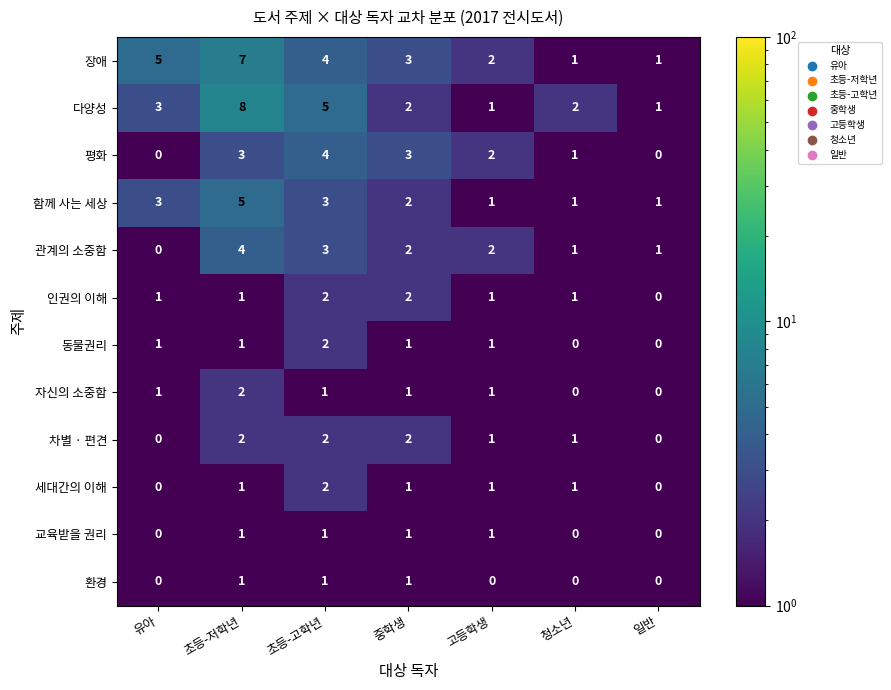

How many 차별 · 편견 values are between 0 and 2?

7